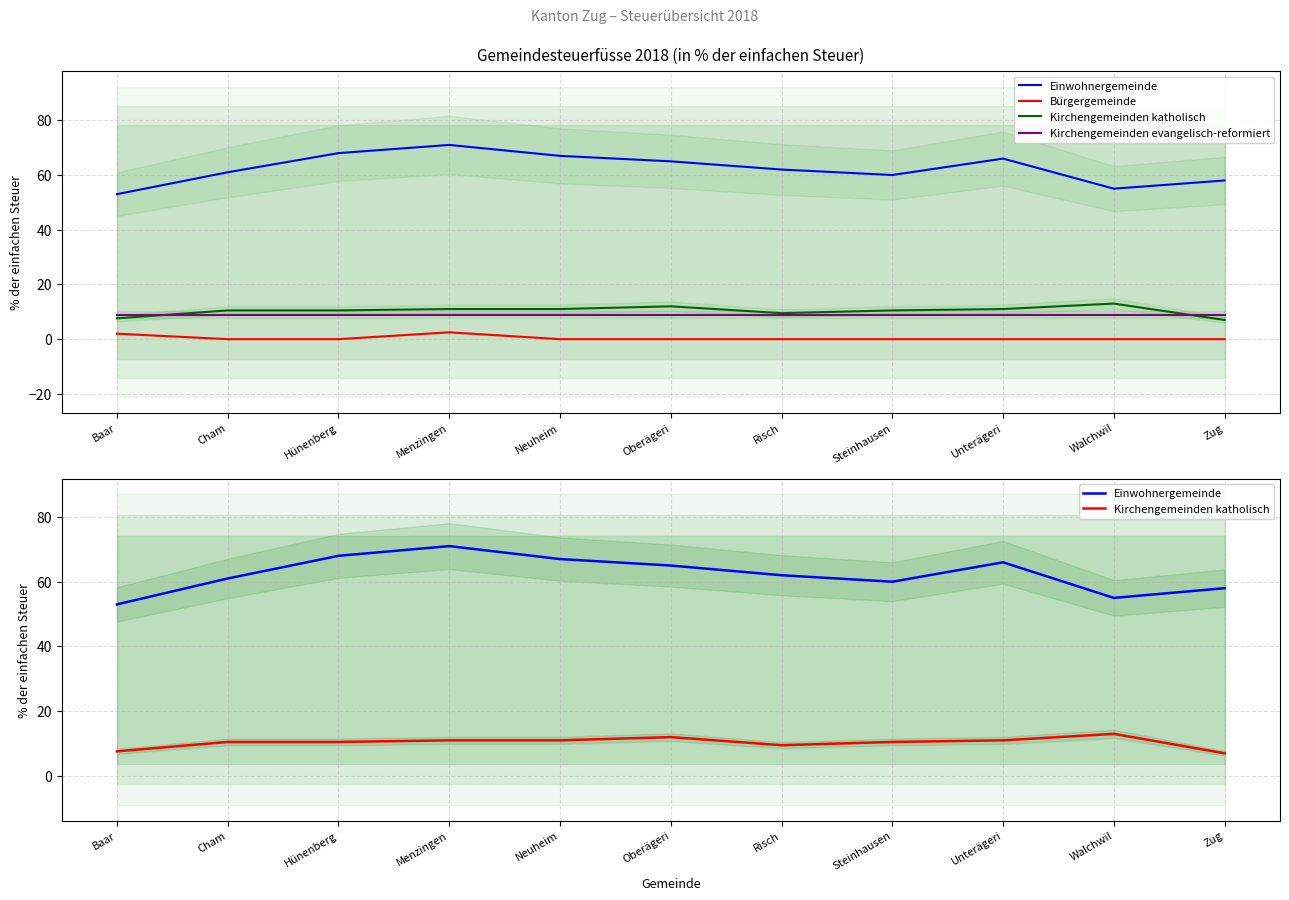

Reading right to left, transcribe all the data shown in this chart.

Einwohnergemeinde: 58.0	55.0	66.0	60.0	62.0	65.0	67.0	71.0	68.0	61.0	53.0
Bürgergemeinde: 0.0	0.0	0.0	0.0	0.0	0.0	0.0	2.5	0.0	0.0	2.0
Kirchengemeinden katholisch: 7.0	13.0	11.0	10.5	9.5	12.0	11.0	11.0	10.5	10.5	7.6
Kirchengemeinden evangelisch-reformiert: 9.0	9.0	9.0	9.0	9.0	9.0	9.0	9.0	9.0	9.0	9.0